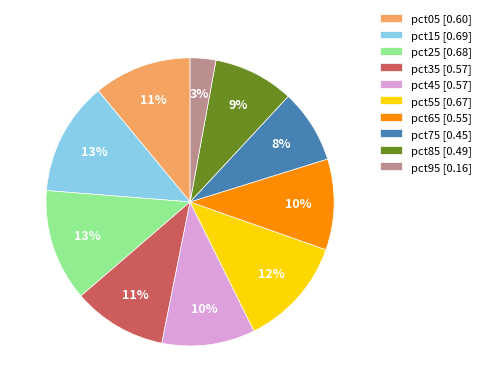

Combined, do pct35 and pct45 account for over 50%?

No